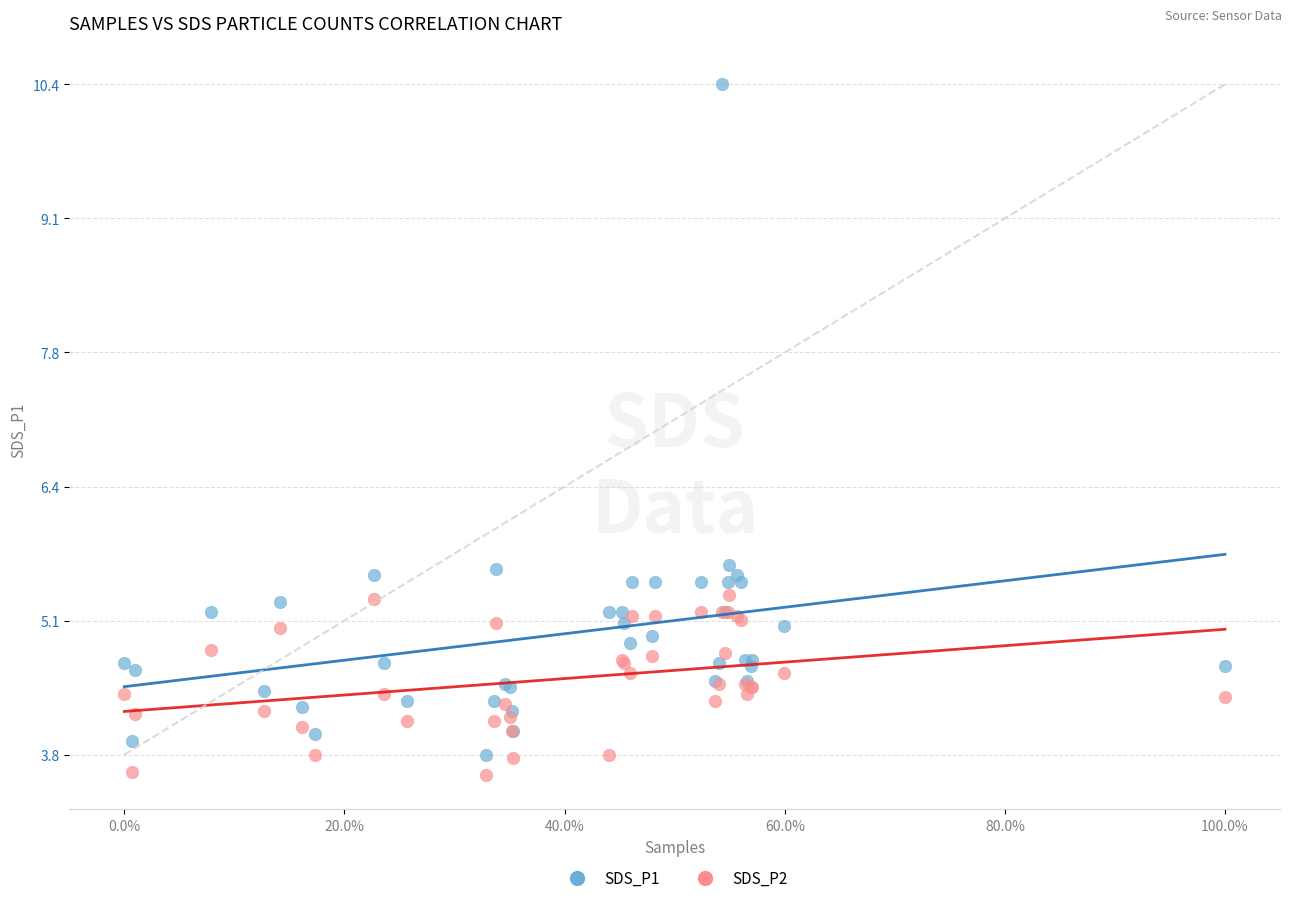

Which series reaches the maximum Y coordinate?

SDS_P1